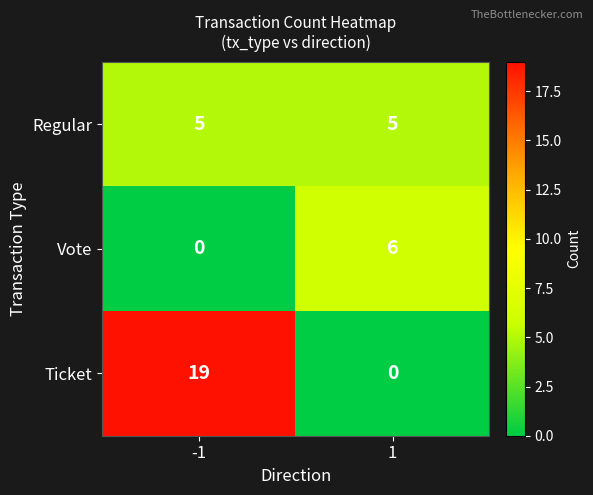

What is the total value across all series at 1?

11